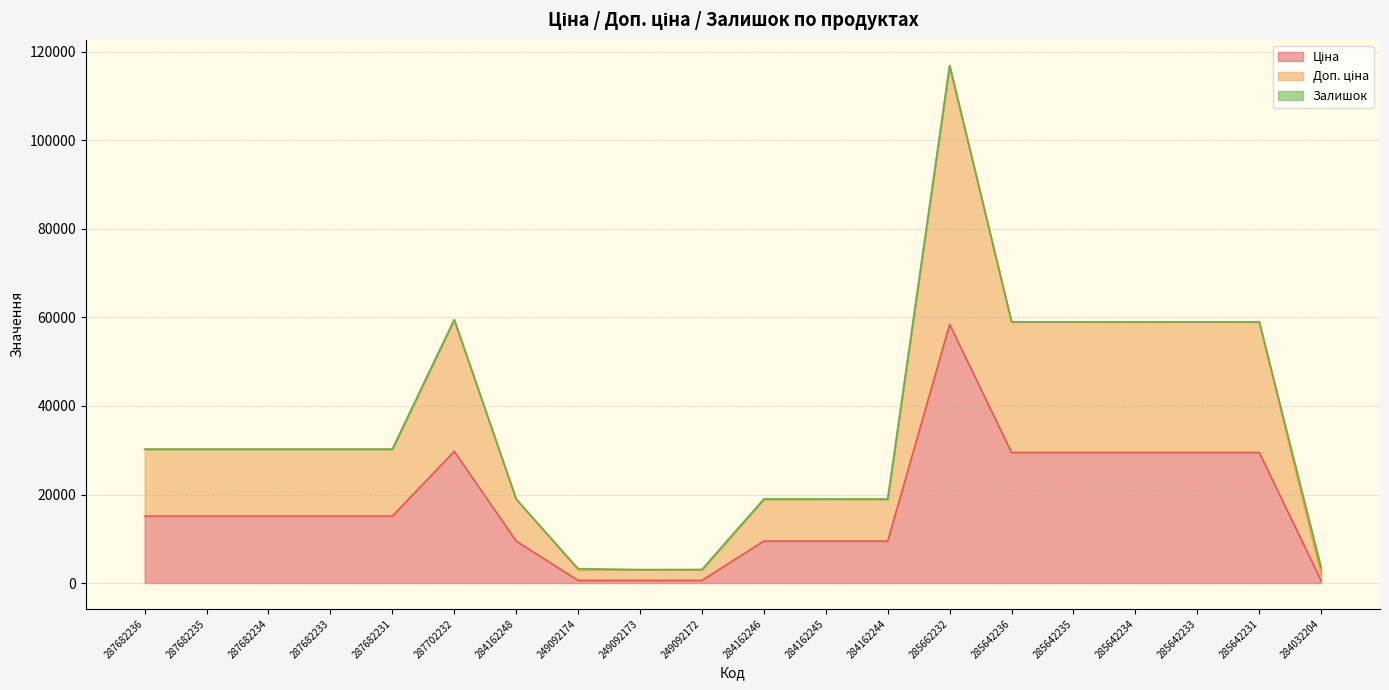

At how many categories does at least one series exceed 5378?

16